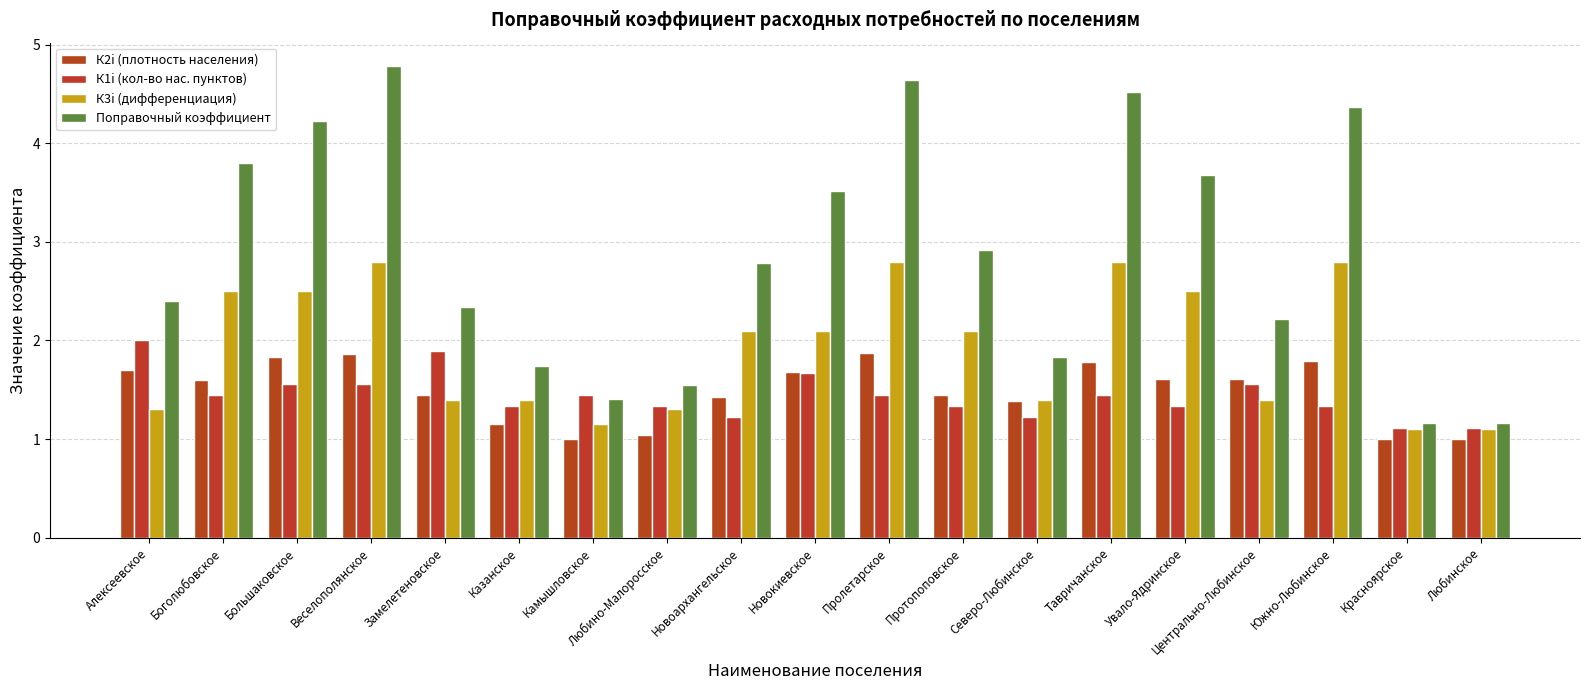

What is the sum of all К2i (плотность населения) values?

28.2